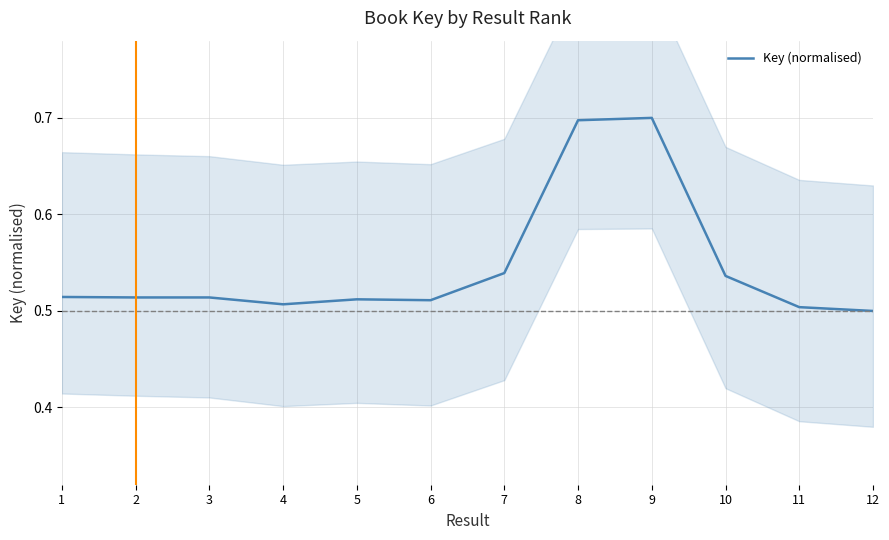

Does the chart display data point markers on the line(s)?

No